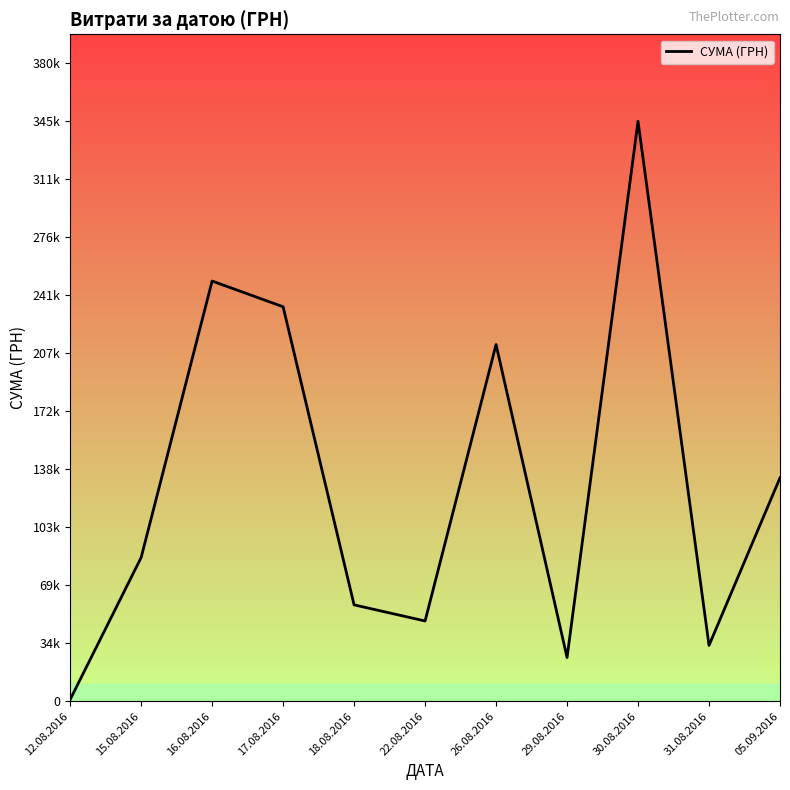

Does the chart have visible grid lines?

No